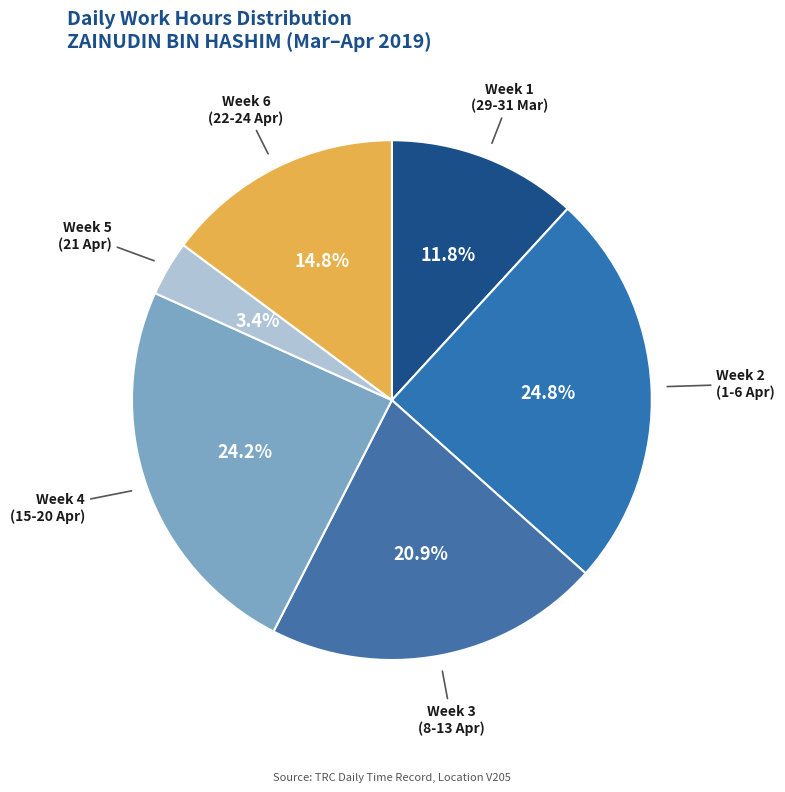

Combined, what portion of the pie is Week 4 (15-20 Apr) and Week 5 (21 Apr)?

27.6%